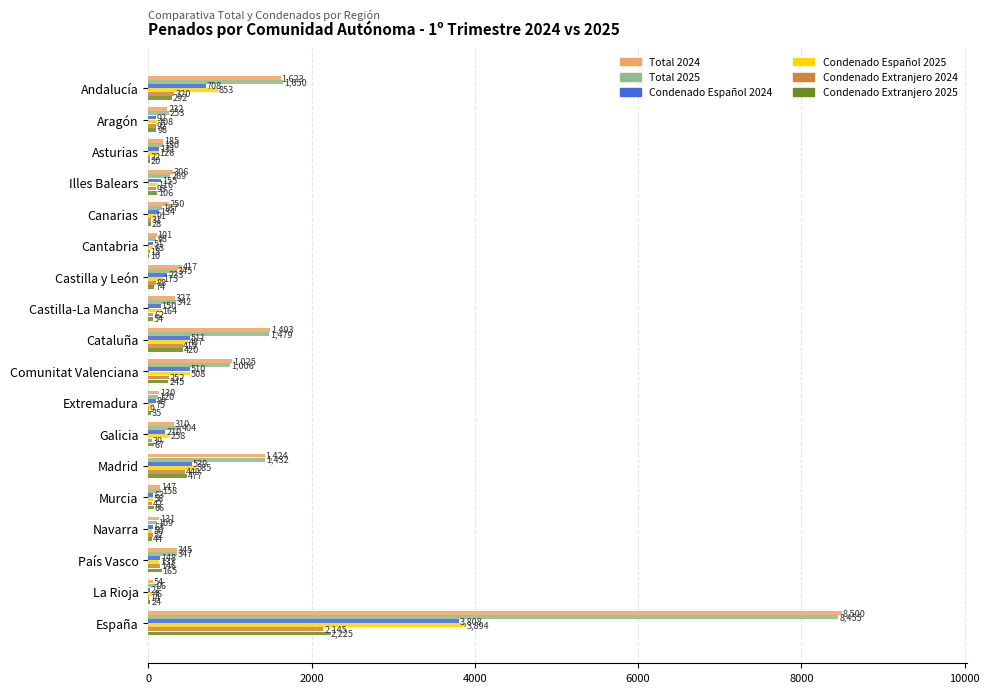

What is the sum of all Condenado Español 2025 values?

7788